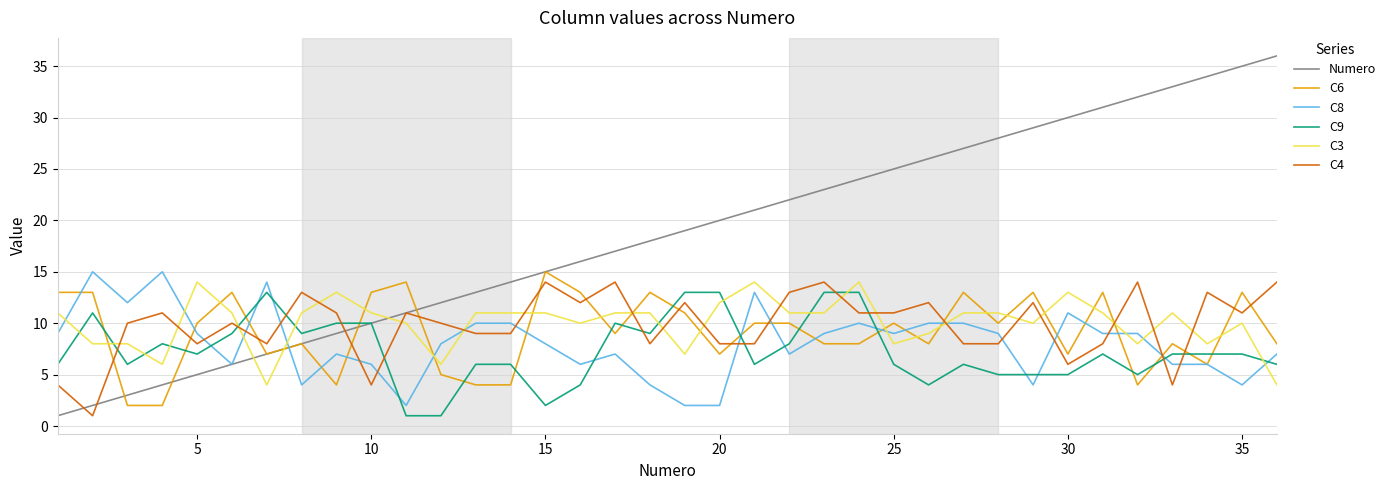

True or false: C6 and C3 cross at least once.

True